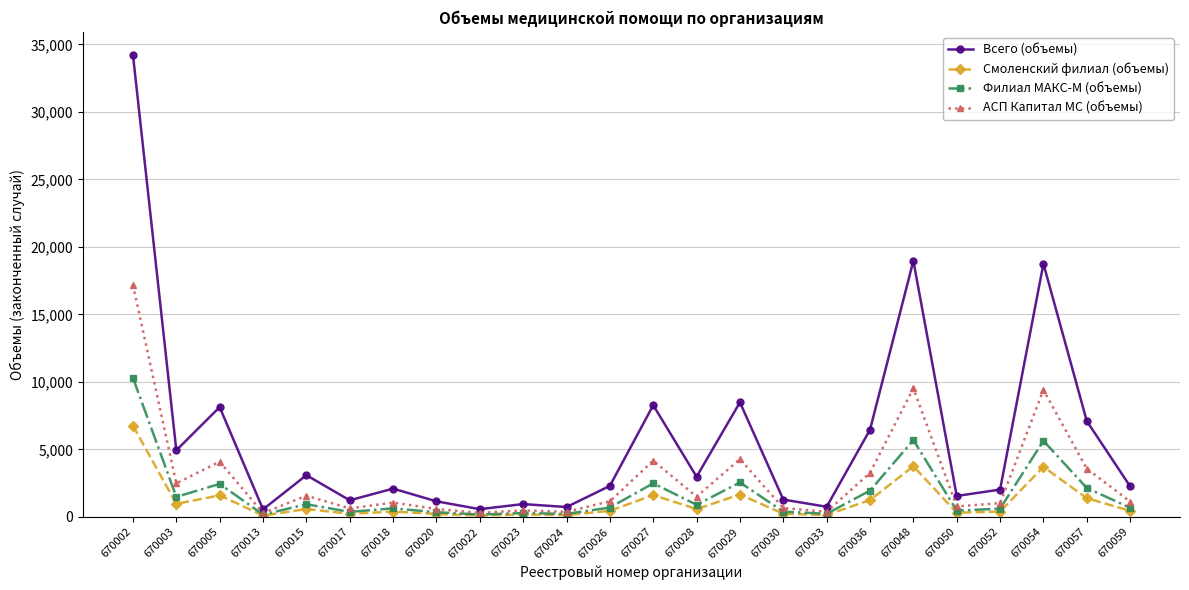

Which series has the largest range (max minus min)?

Всего (объемы)